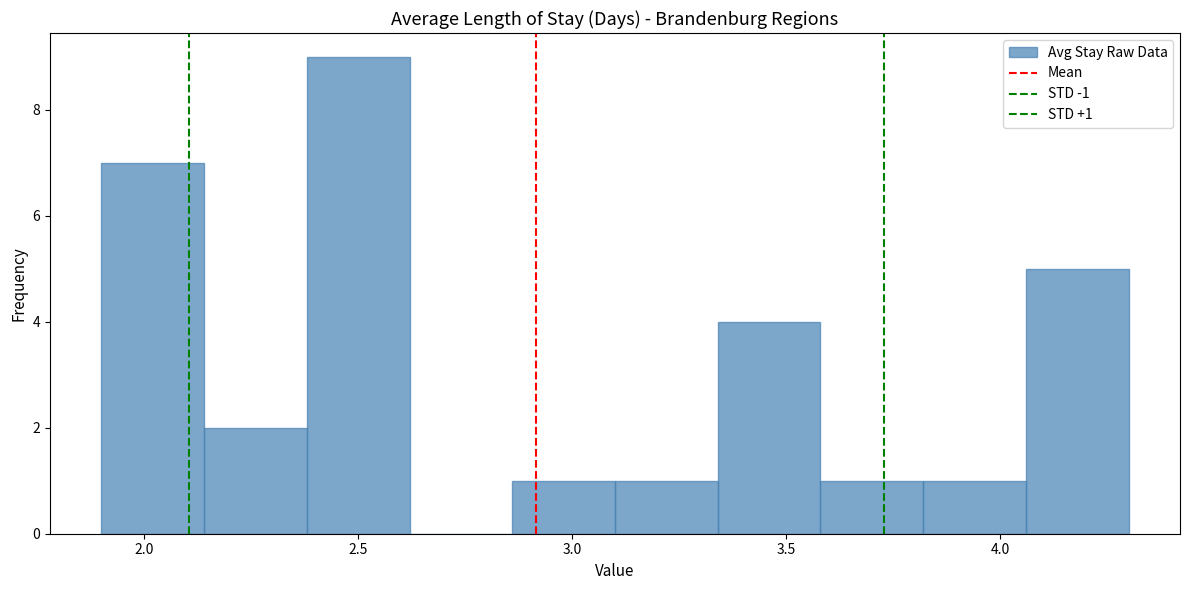

Over which range of the x-axis is the bar tallest?

2.38 to 2.62